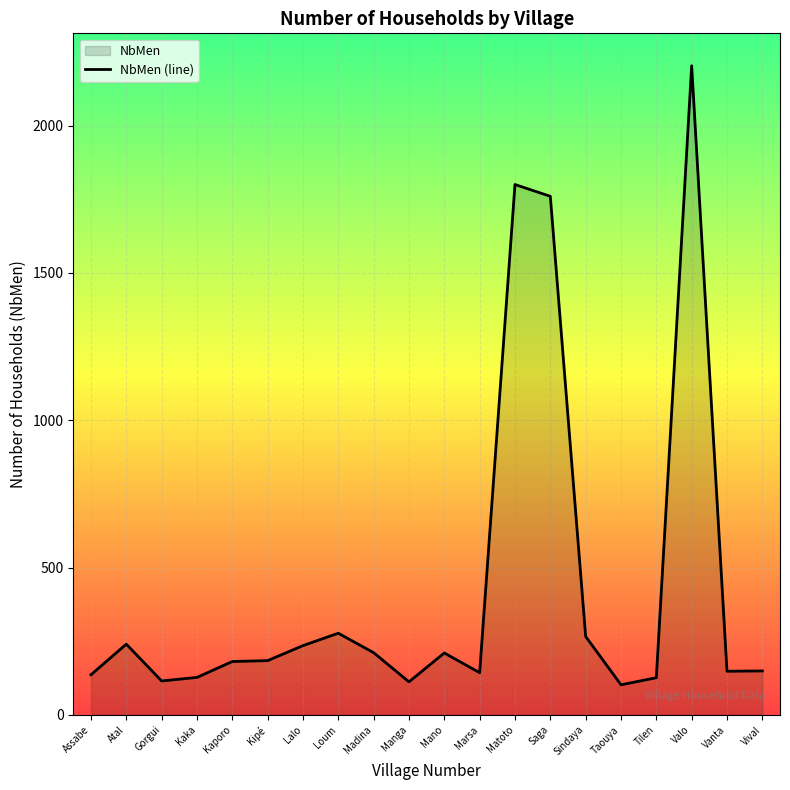

Reading right to left, what are all the values shown in this chart?

149	148	2203	126	102	266	1760	1800	143	210	112	211	277	235	184	181	127	115	240	136